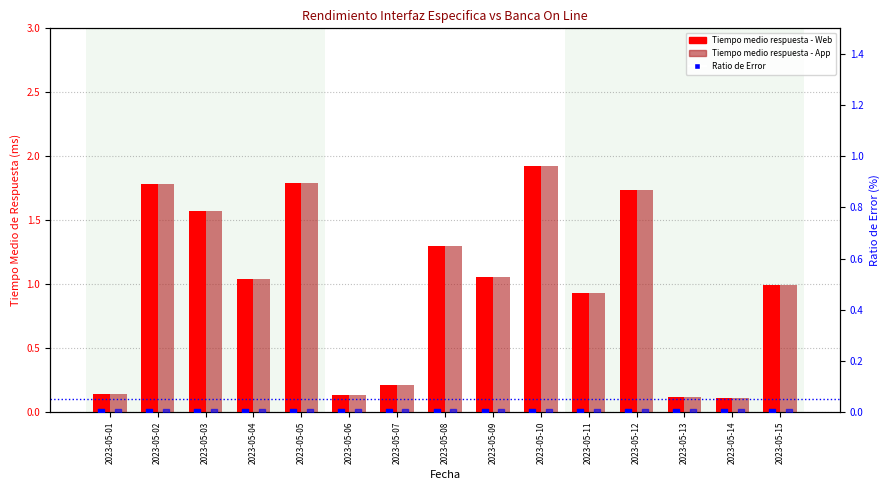

At which category is the sum across all series the highest?

2023-05-10